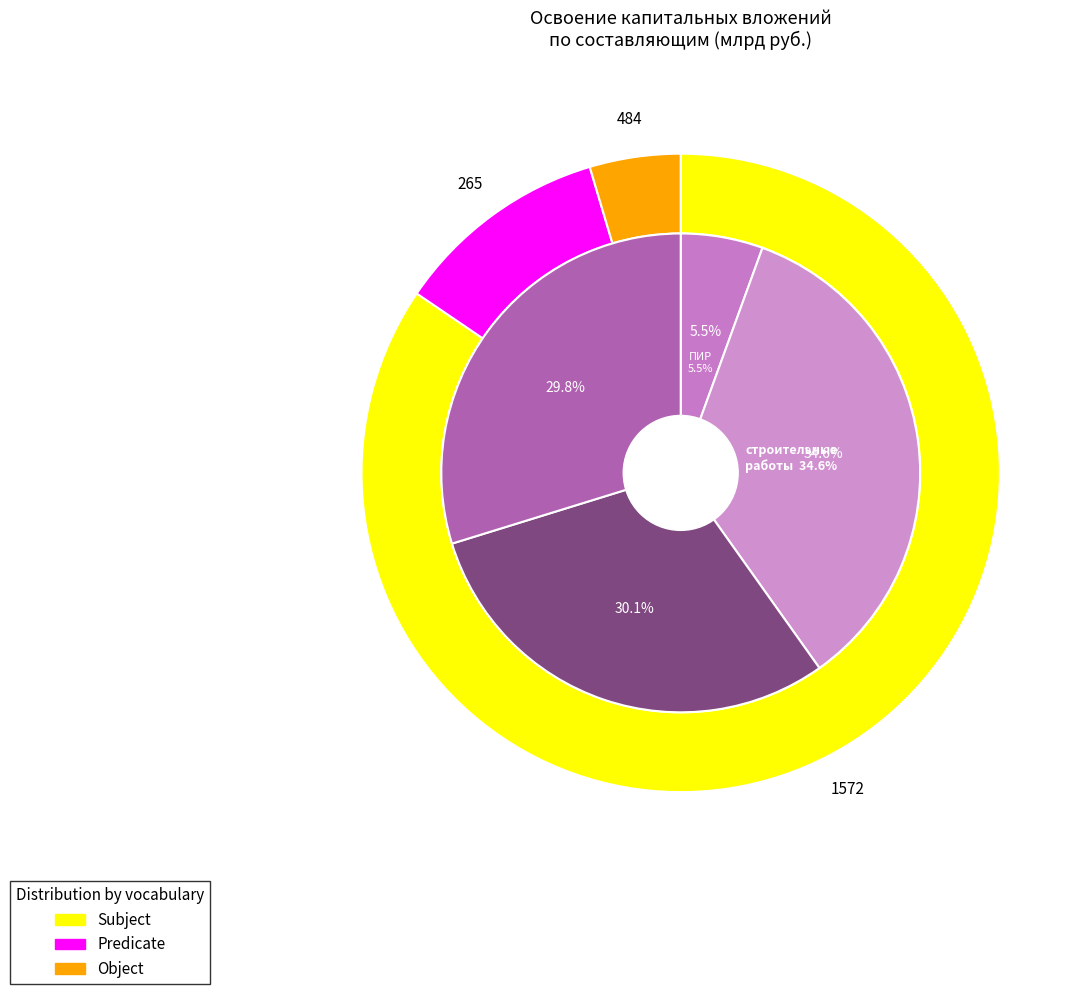

To the nearest percent, what percentage of the pie is оборудование?

30%